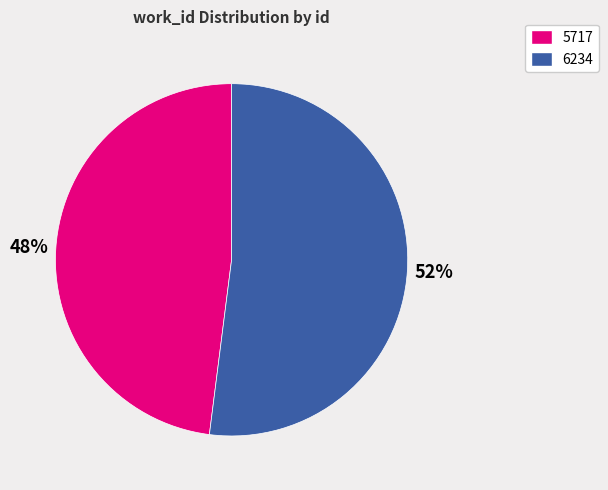

Is it true that 6234 is 59% of the pie?

False